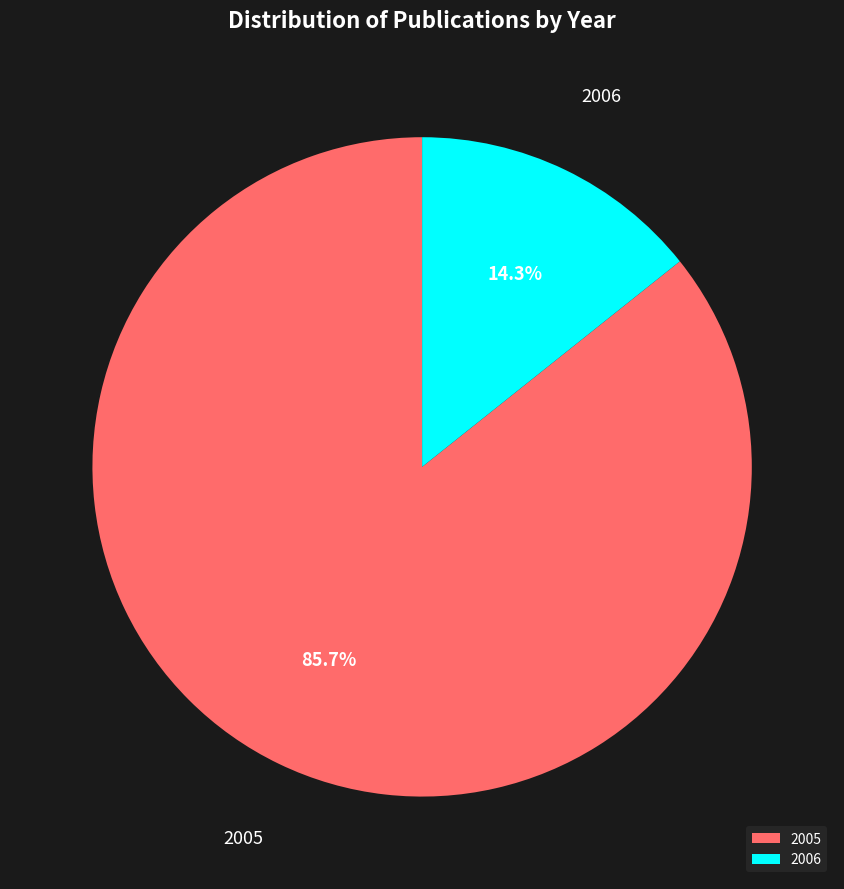

Between 2006 and 2005, which is larger?

2005